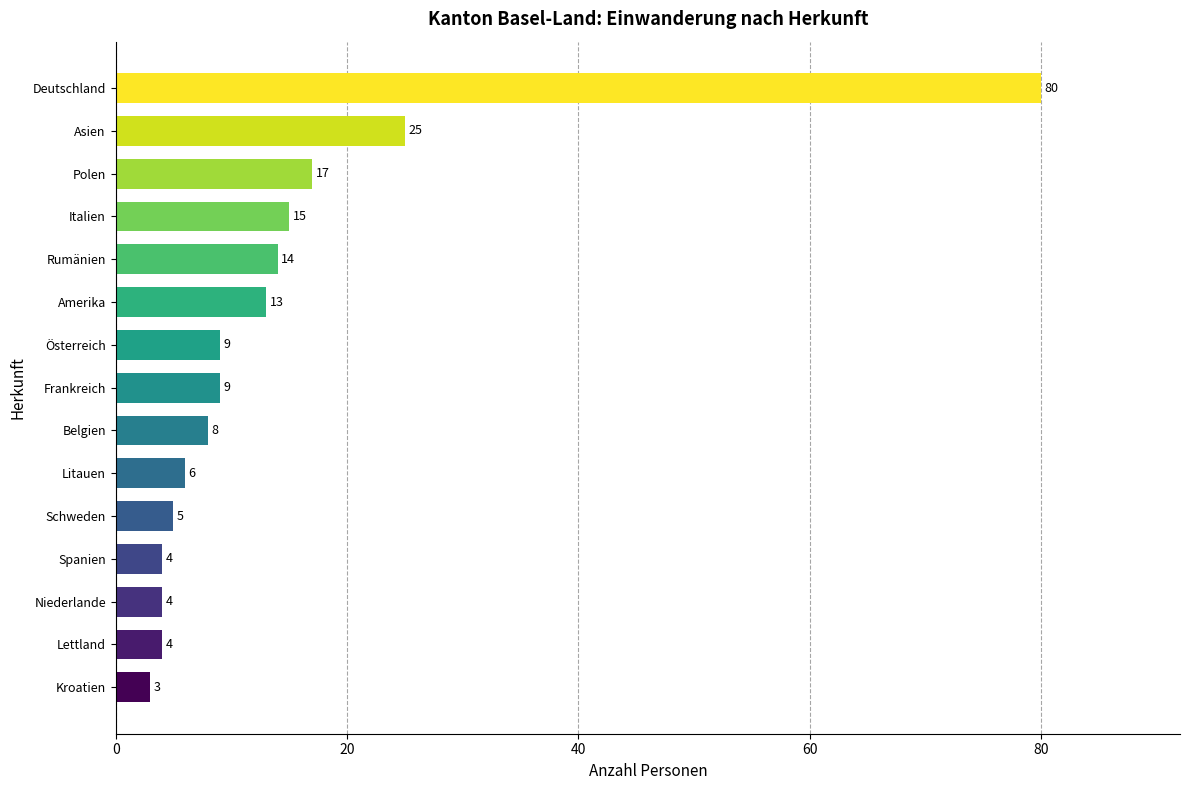

How many distinct data groups are displayed?

1